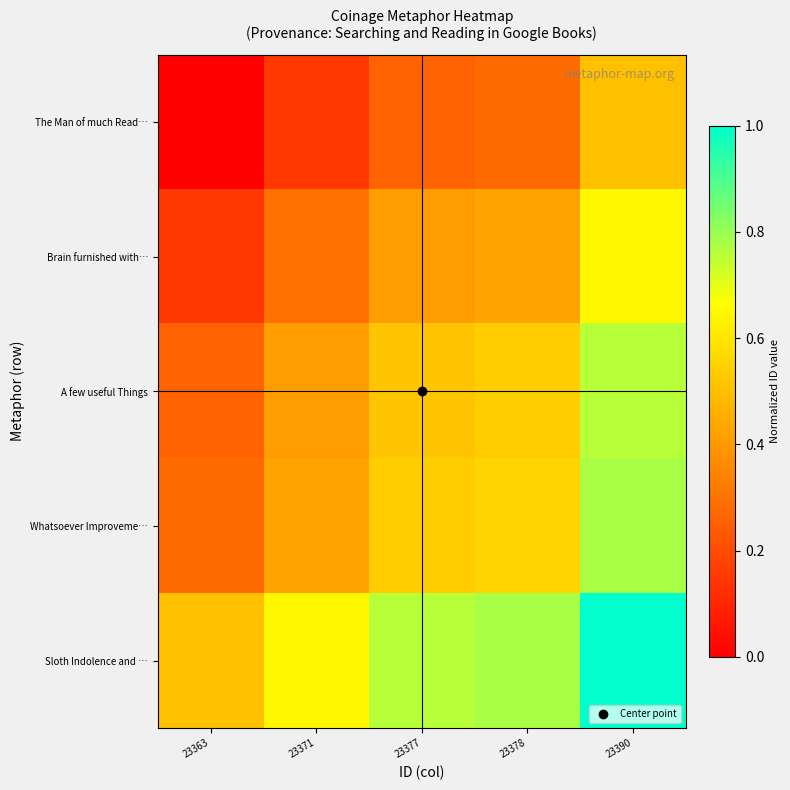

Rank the series by their maximum value, from highest to lowest.

Sloth Indolence and …, Whatsoever Improveme…, A few useful Things, Brain furnished with…, The Man of much Read…